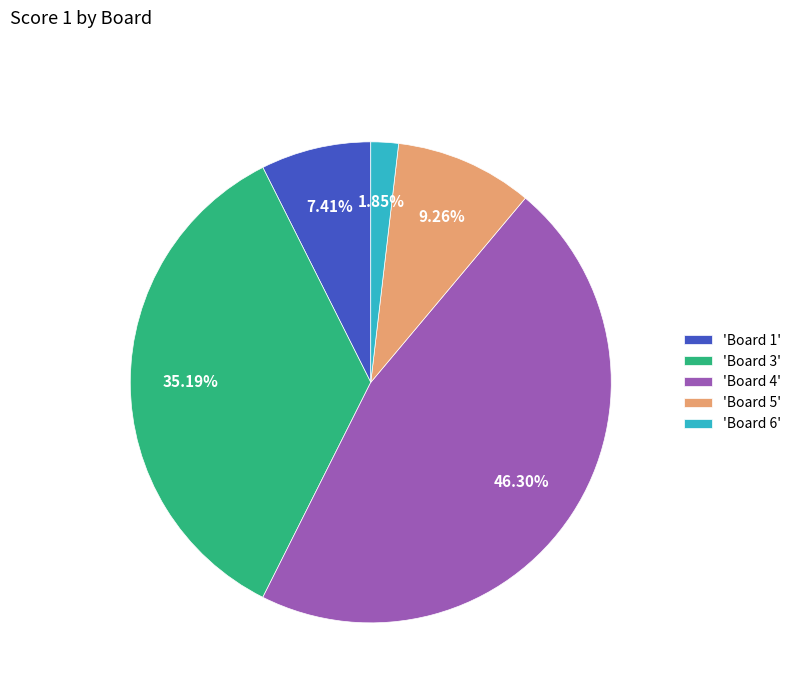

Is the sum of 'Board 4' and 'Board 1' greater than half?

Yes